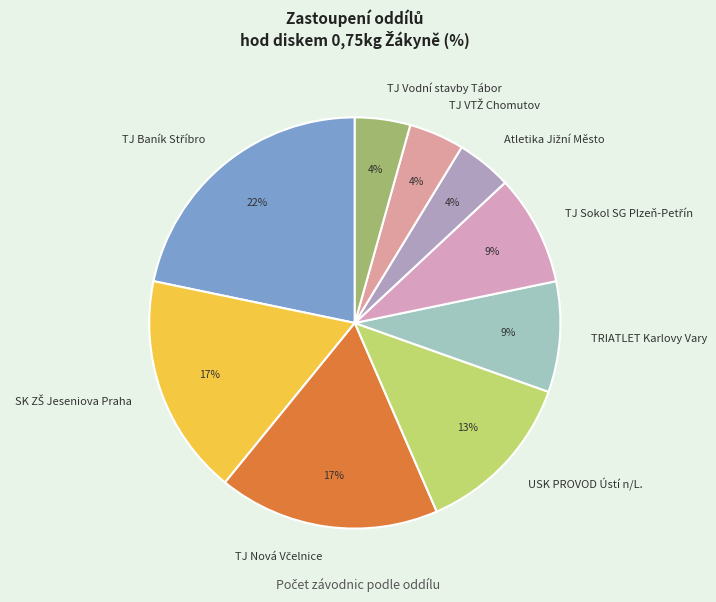

Count the number of slices in the pie.

9